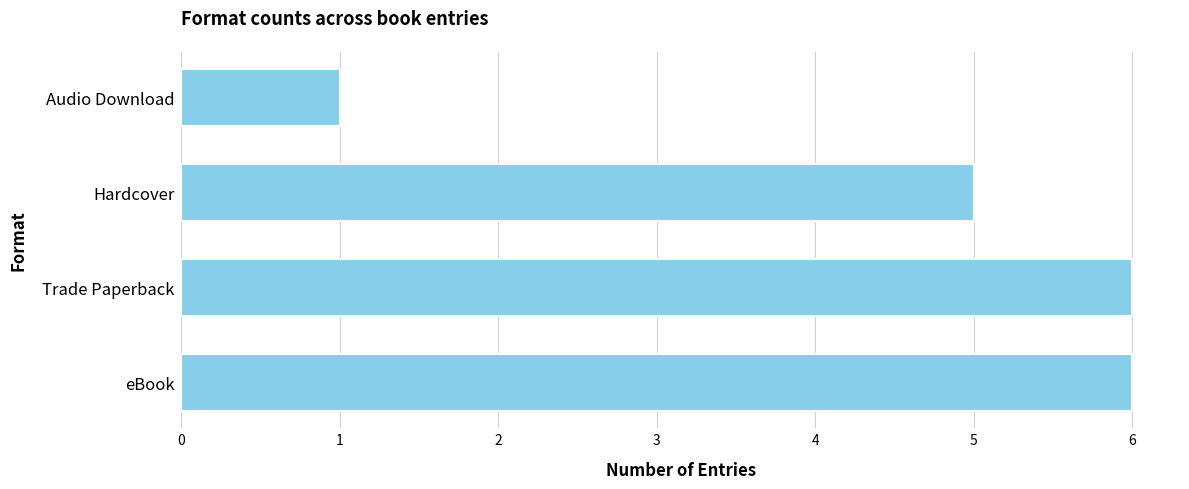

Count the number of data series in this chart.

1